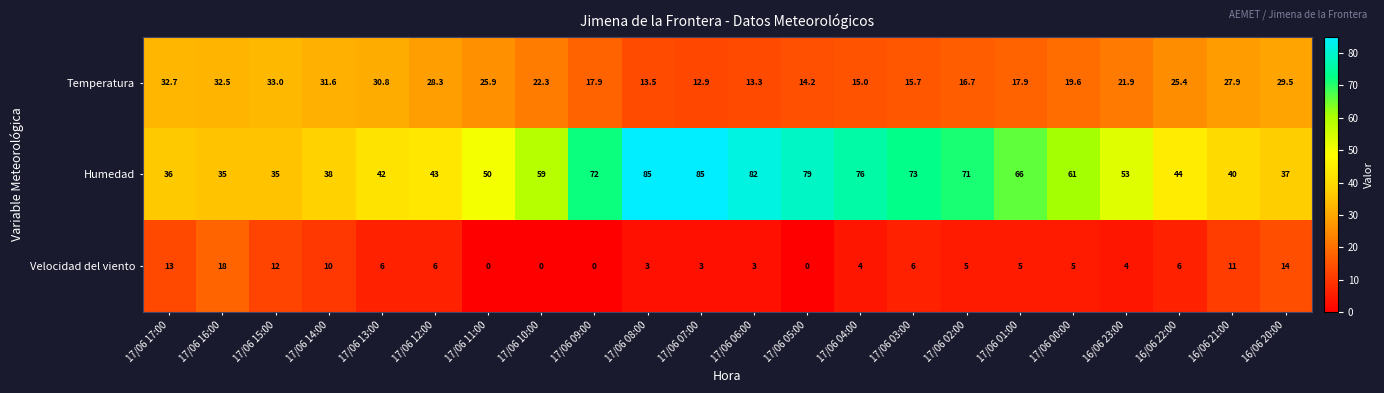

At which category is the sum across all series the highest?

17/06 08:00